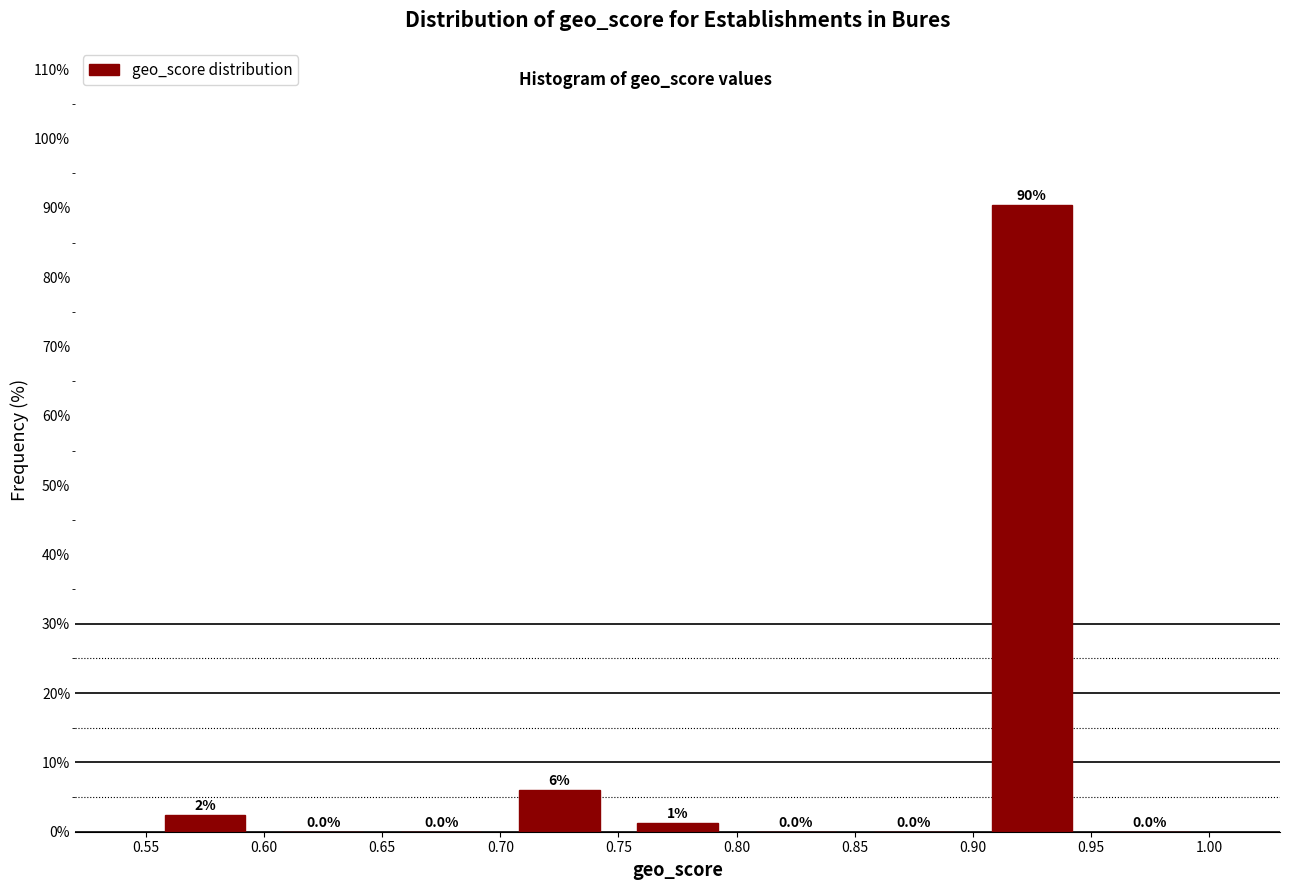

Over which range of the x-axis is the bar tallest?

0.90 to 0.95